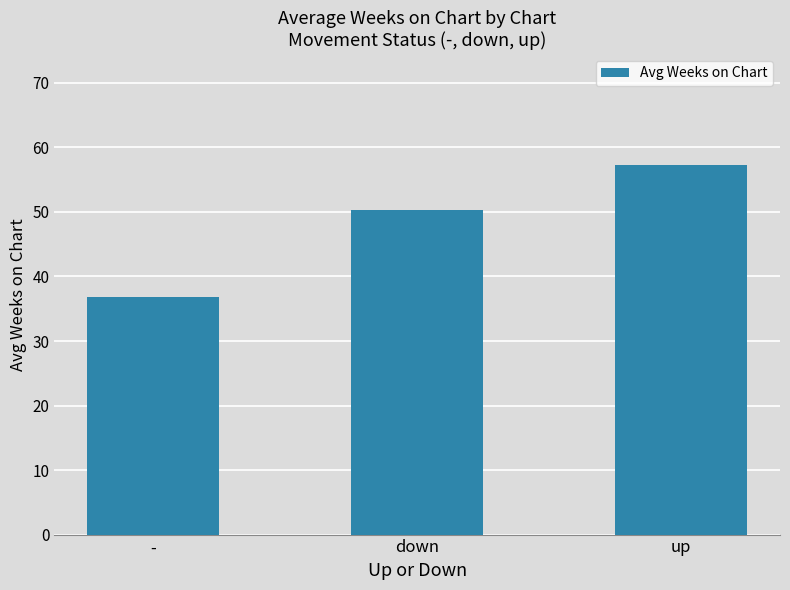

Which has a higher value, down or up?

up